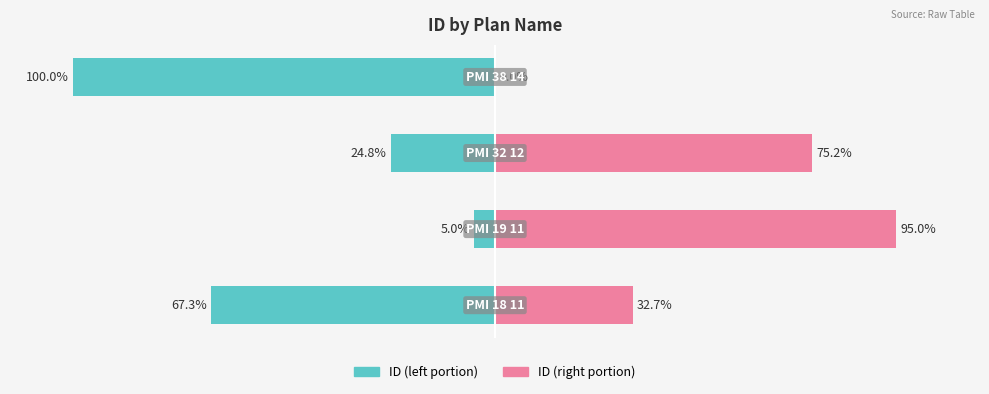

What is the difference between the highest and lowest values at −50?

100.0